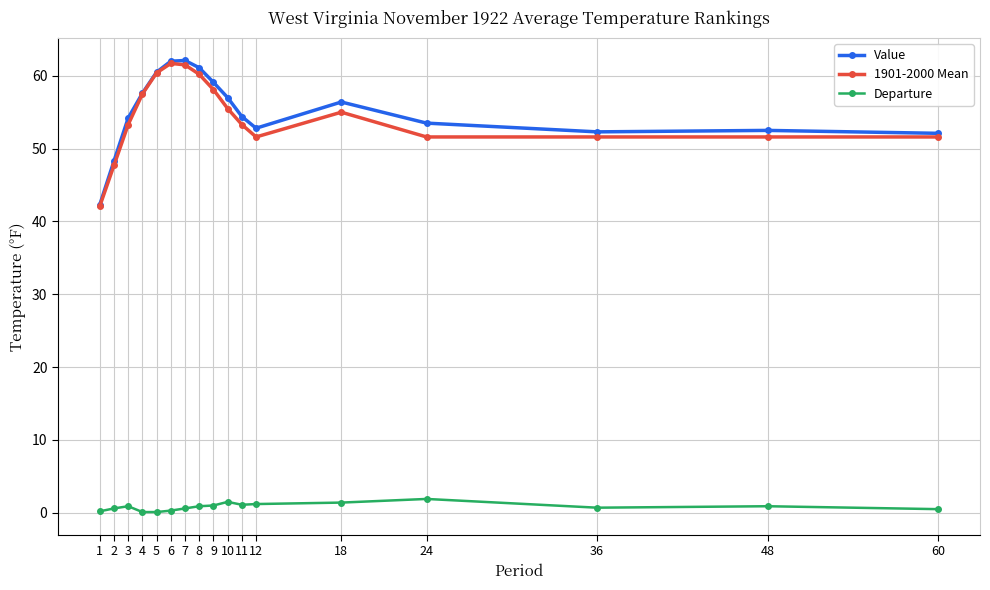

How many categories are shown in the chart?

17